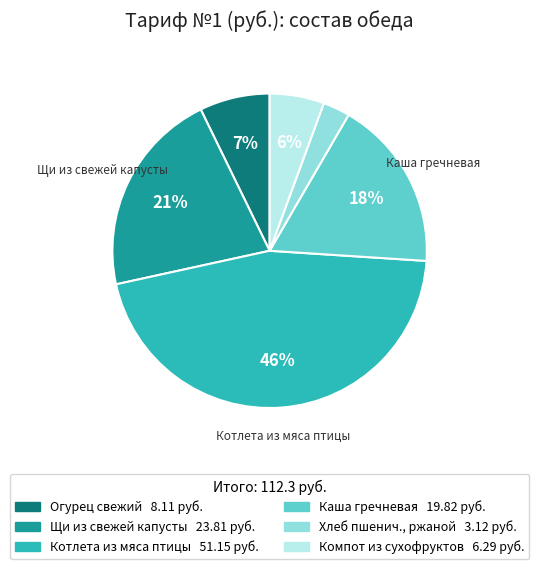

What percentage is the Компот из сухофруктов slice, to the nearest percent?

6%